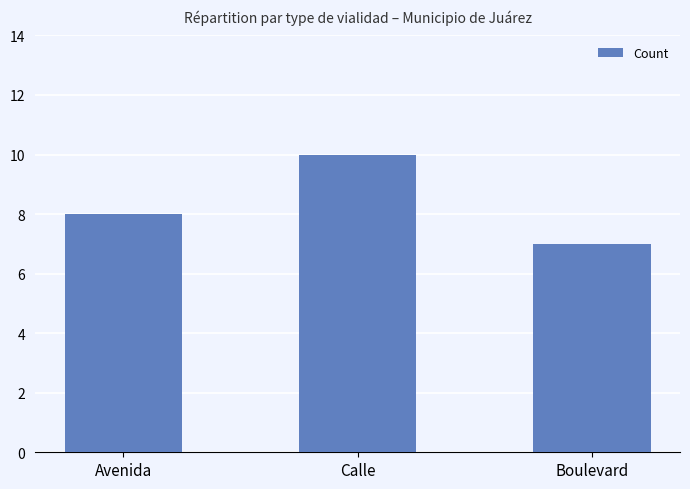

Which label corresponds to the largest value in the chart?

Calle